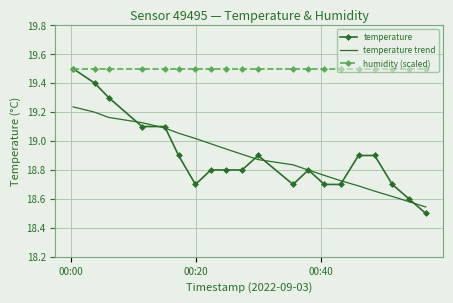

What is the difference between the maximum and minimum values in the temperature trend series?

0.7